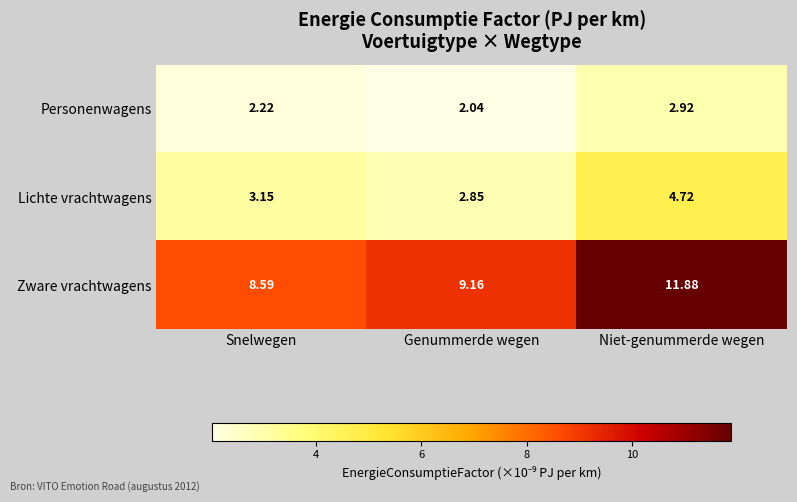

Is the value of Personenwagens at Snelwegen greater than the value of Zware vrachtwagens at Snelwegen?

No